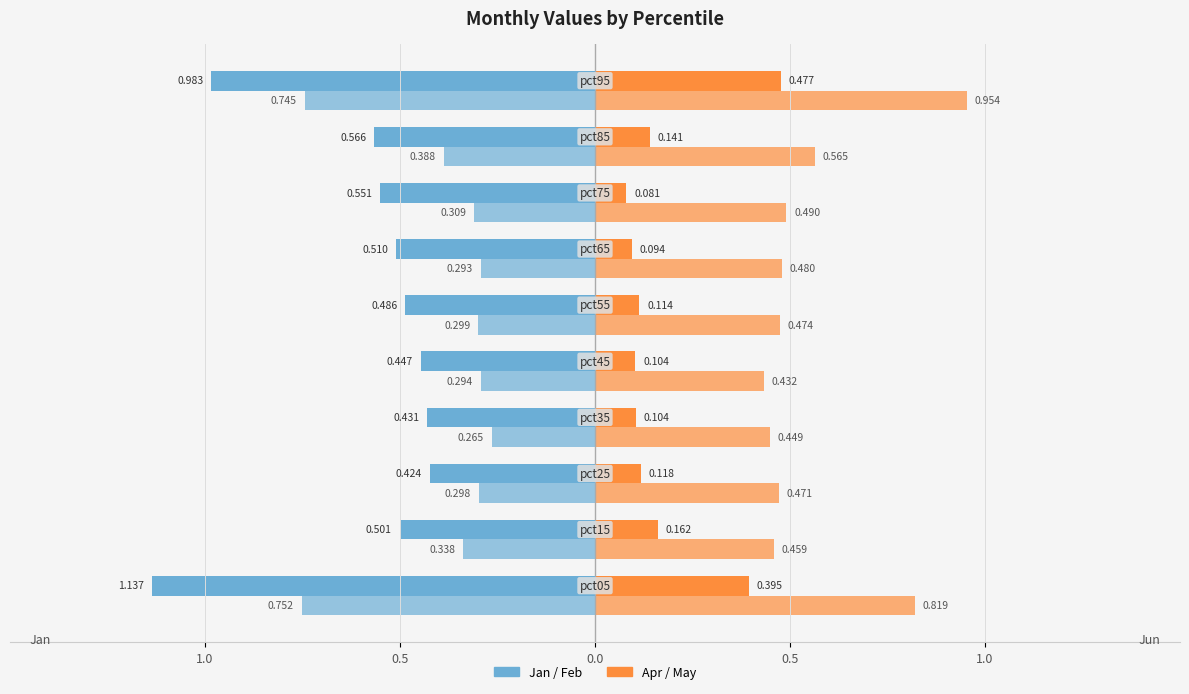

Is it true that Apr equals 0.1 at 0.0?

True